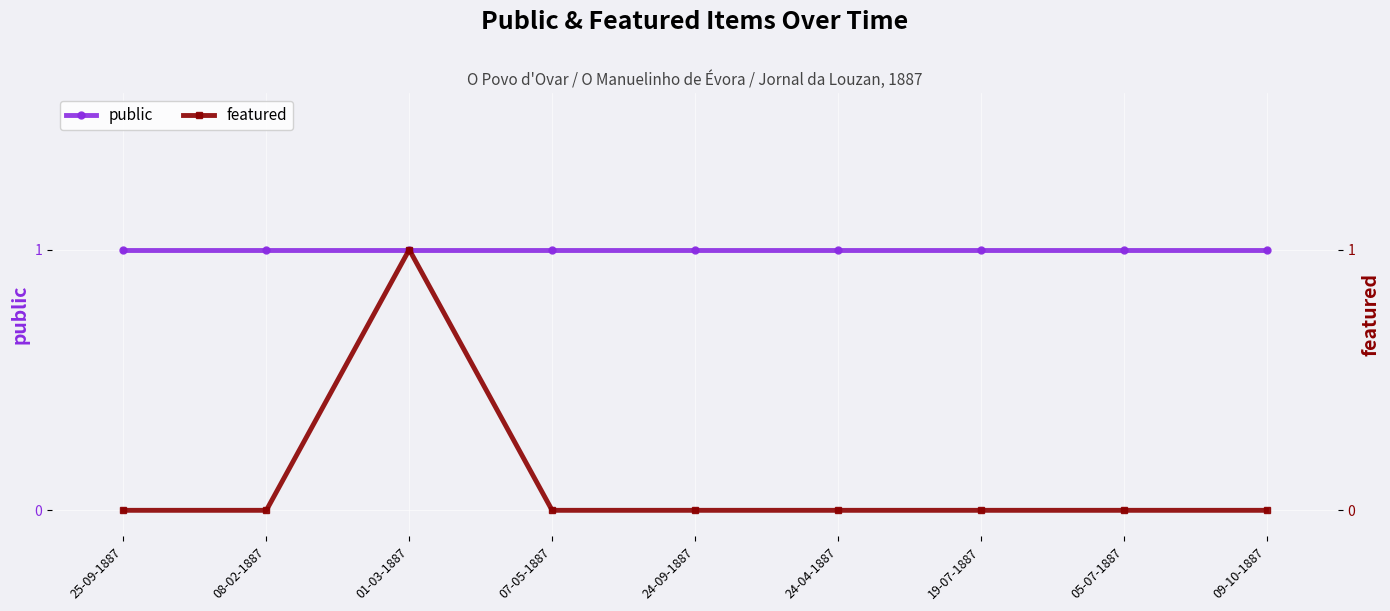

Rank the series at 19-07-1887 from highest to lowest value.

public, featured